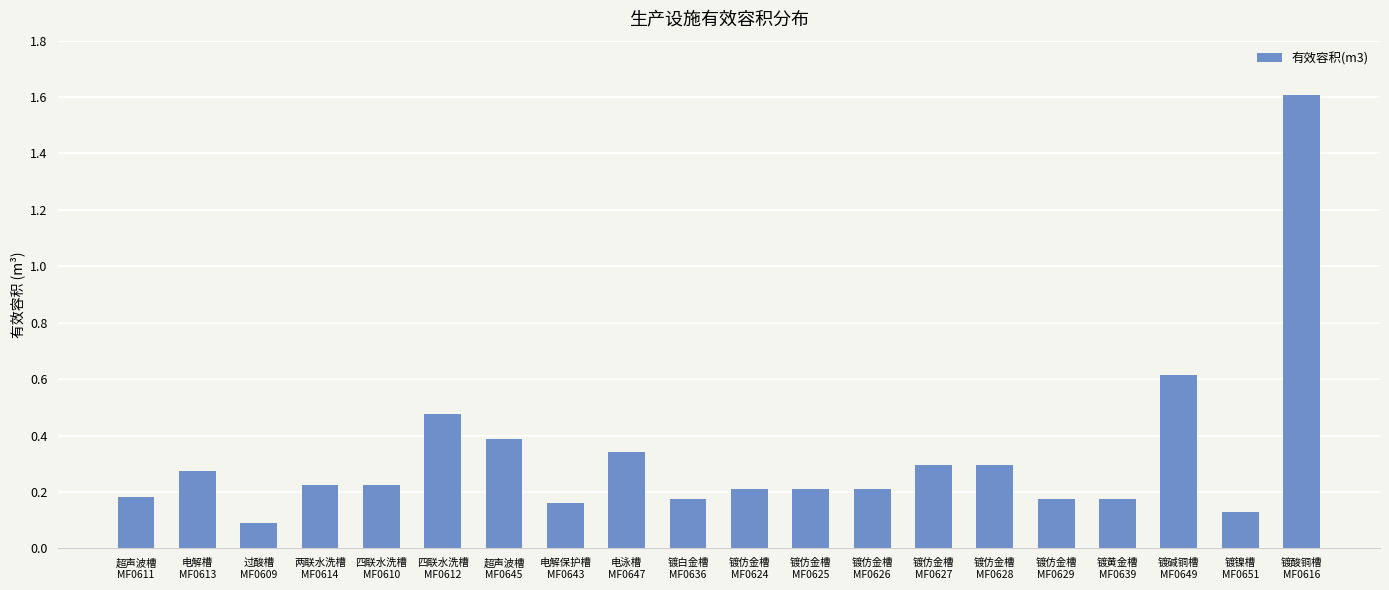

What is the label of the 2nd bar from the left?

电解槽
MF0613